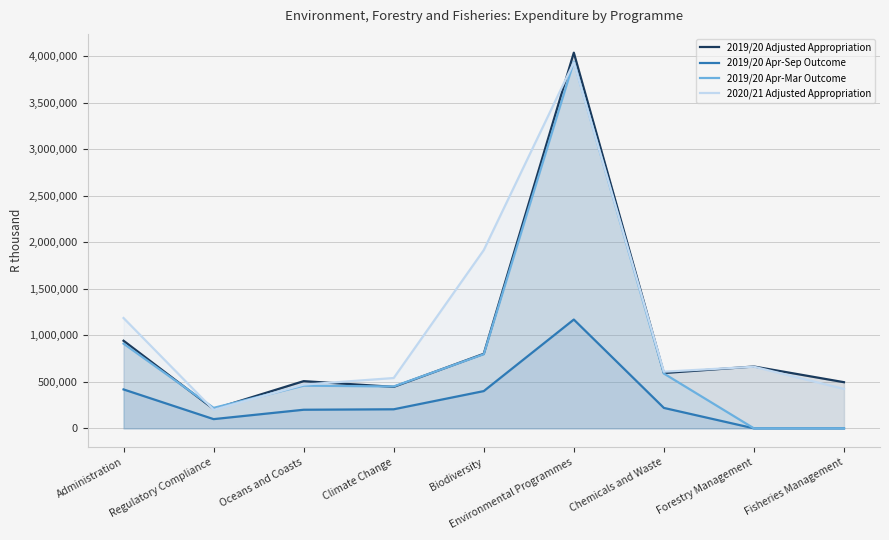

What is the value of the 2020/21 Adjusted Appropriation point at the 2nd from the left?

198952